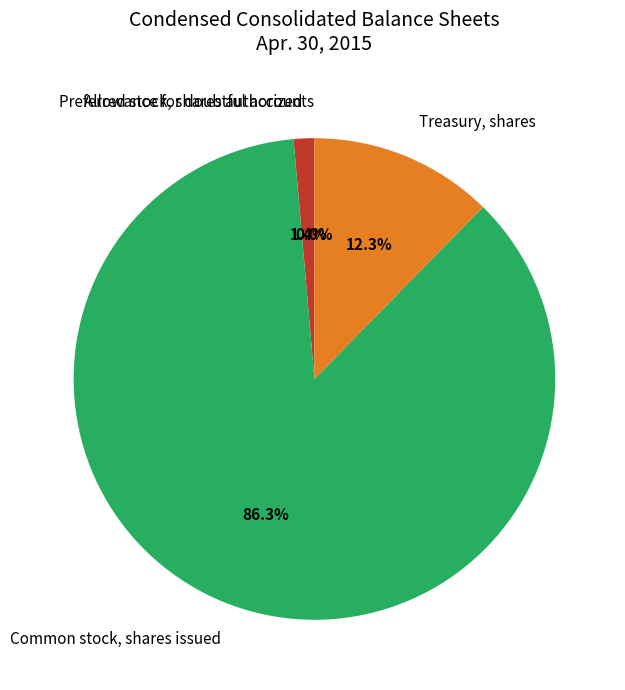

Is it true that Treasury, shares is 12% of the pie?

True